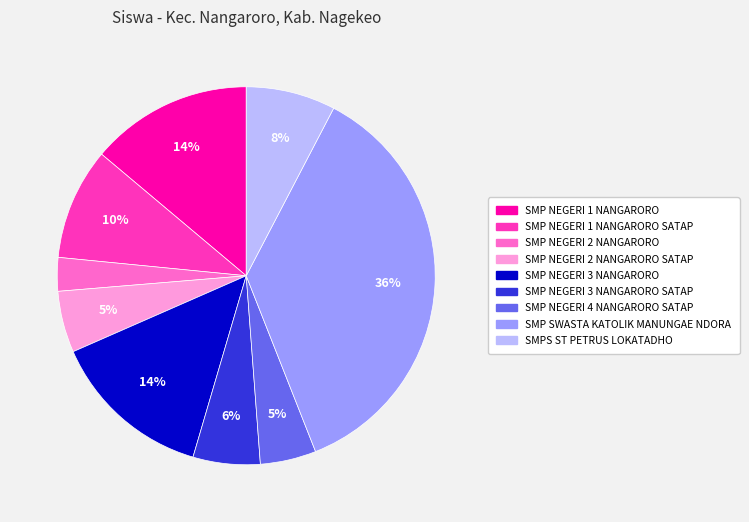

To the nearest percent, what is the difference between the largest and smallest slice percentages?

33%